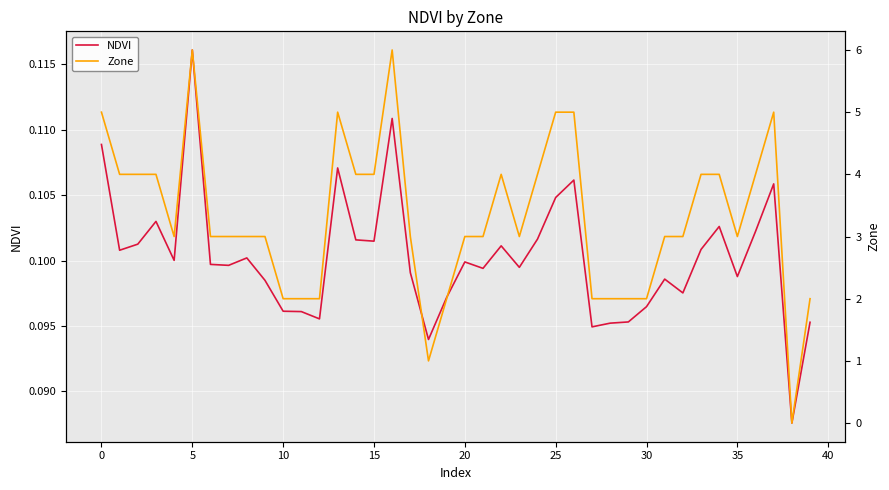

How many values in the Zone series are below 3?

11